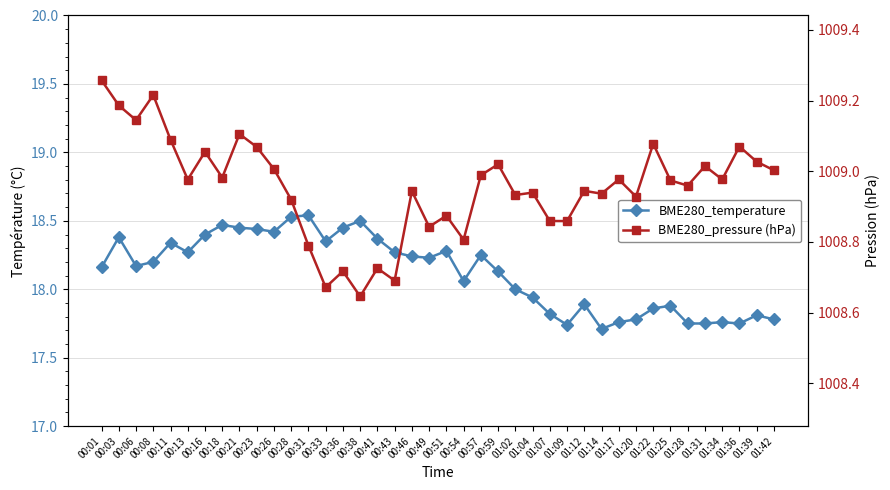

Which category has the highest value in the BME280_temperature series?

00:31